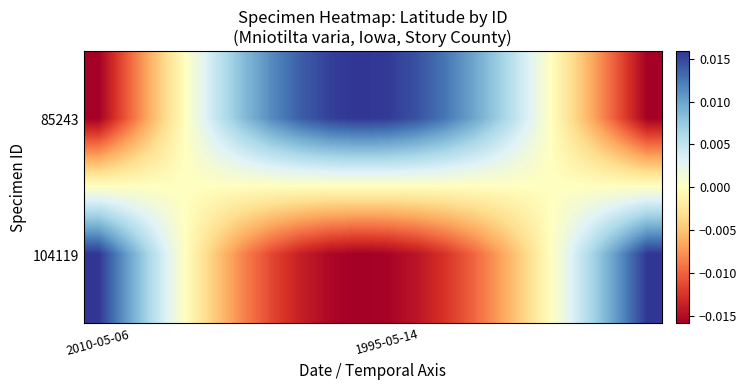

Reading left to right, list all the values displayed in this chart.

85243: -0.0	-0.0	-0.0	-0.0	0.0	0.0	0.0	0.0	0.0	0.0	0.0	0.0	0.0	0.0	0.0	0.0	-0.0	-0.0	-0.0	-0.0
104119: 0.0	0.0	0.0	0.0	-0.0	-0.0	-0.0	-0.0	-0.0	-0.0	-0.0	-0.0	-0.0	-0.0	-0.0	-0.0	0.0	0.0	0.0	0.0